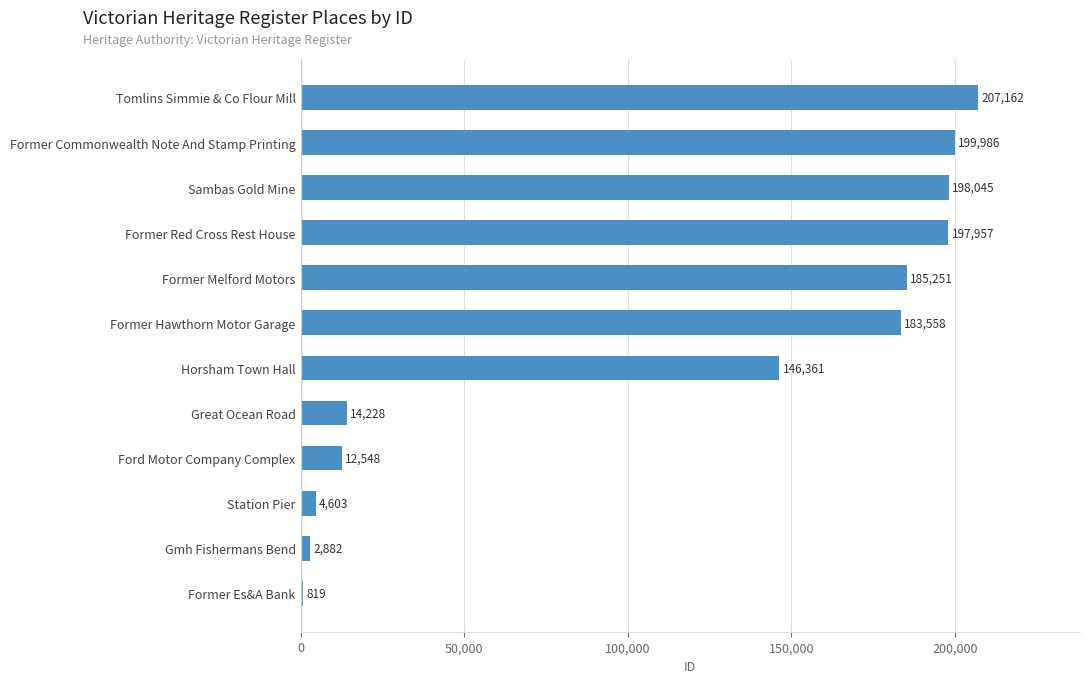

Rank the categories by value from highest to lowest.

Tomlins Simmie & Co Flour Mill, Former Commonwealth Note And Stamp Printing, Sambas Gold Mine, Former Red Cross Rest House, Former Melford Motors, Former Hawthorn Motor Garage, Horsham Town Hall, Great Ocean Road, Ford Motor Company Complex, Station Pier, Gmh Fishermans Bend, Former Es&A Bank